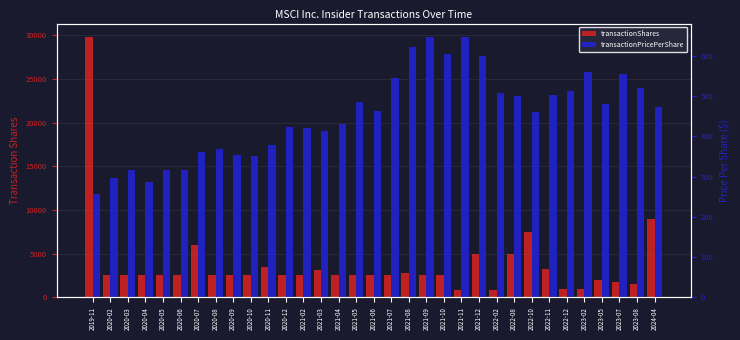

Are the bars grouped side by side (vs. stacked)?

Yes